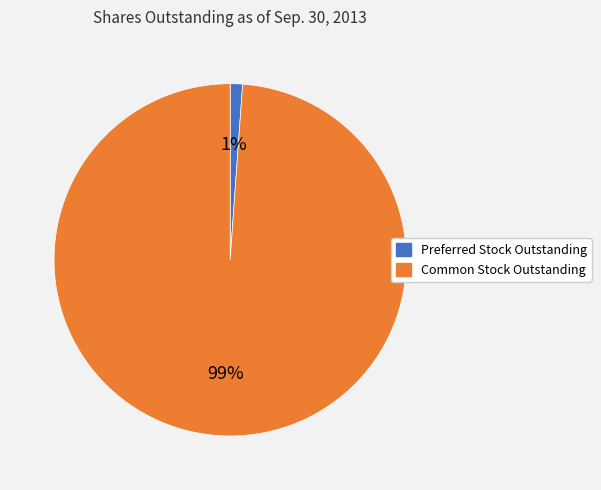

True or false: Preferred Stock Outstanding accounts for 1% of the total.

True